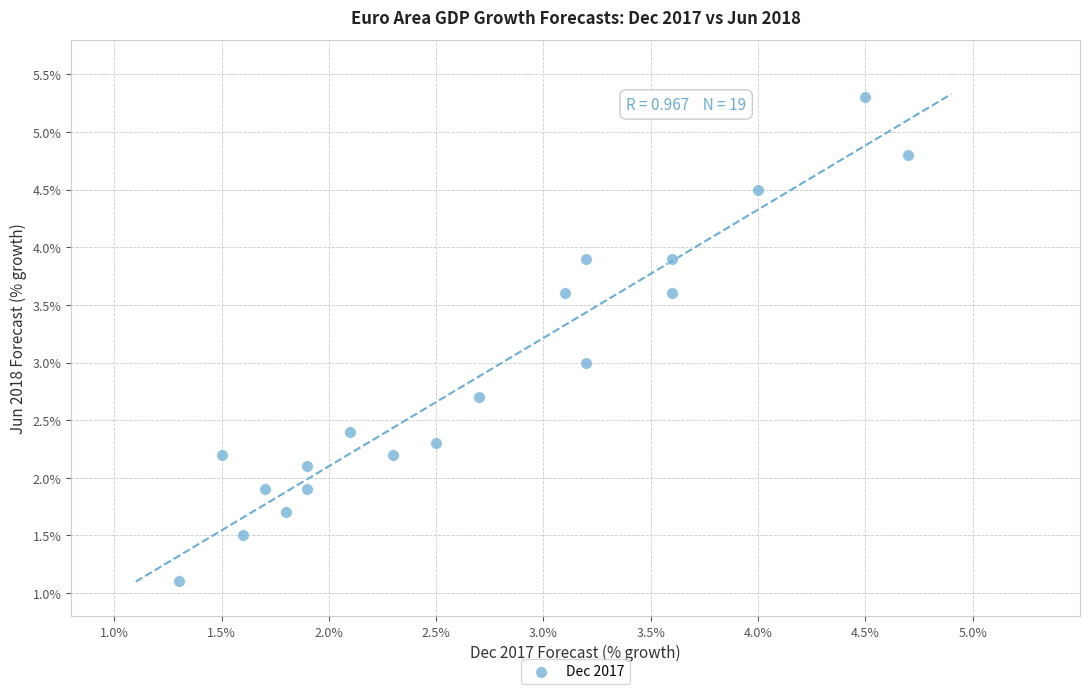

What is the range of Y values (max minus min)?

4.2